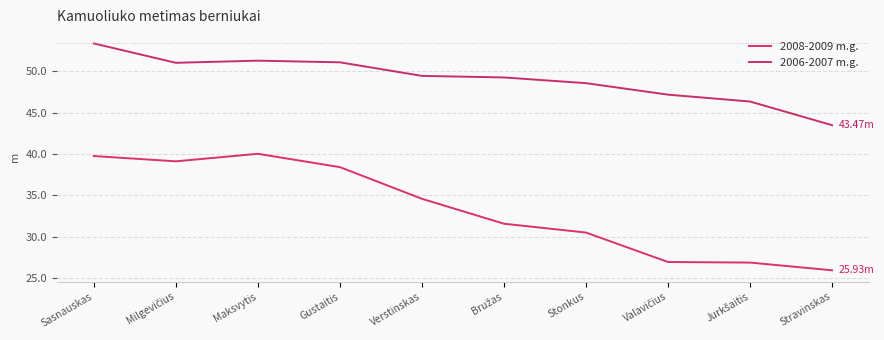

Between Maksvytis and Bružas, which series saw the biggest shift?

2008-2009 m.g.